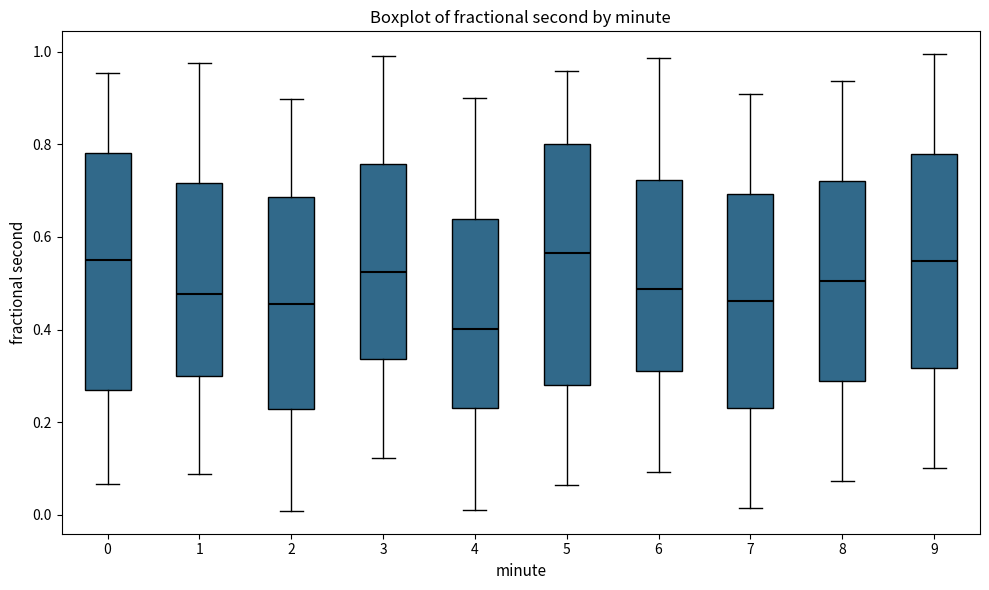

Which box has the lowest median line?

4